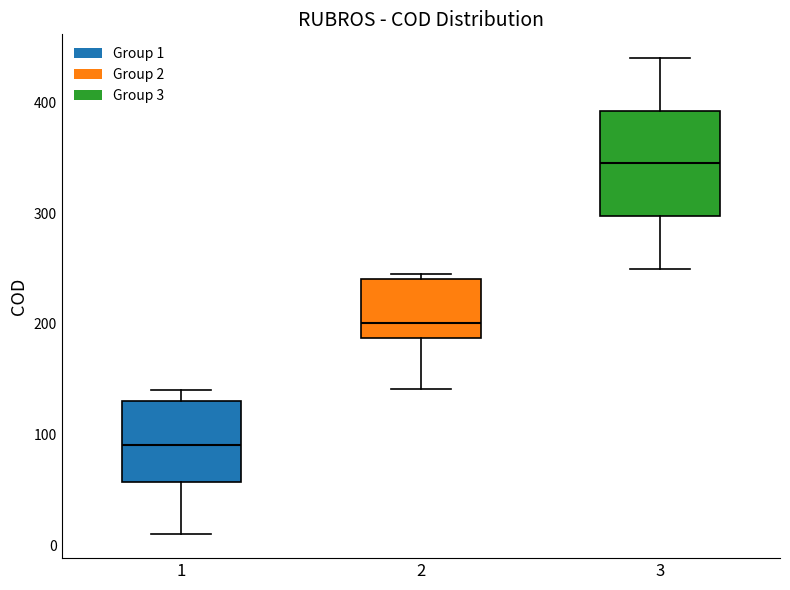

Reading left to right, read every box against the y-axis: the position of its median line, the range the box covers, and the ends of its whiskers. The values are not printed on the chart, so give them approximately, as read against the axis.

1: median 90, box 60 to 130, whiskers 10 to 140
2: median 200, box 190 to 240, whiskers 140 to 250
3: median 350, box 300 to 390, whiskers 250 to 440